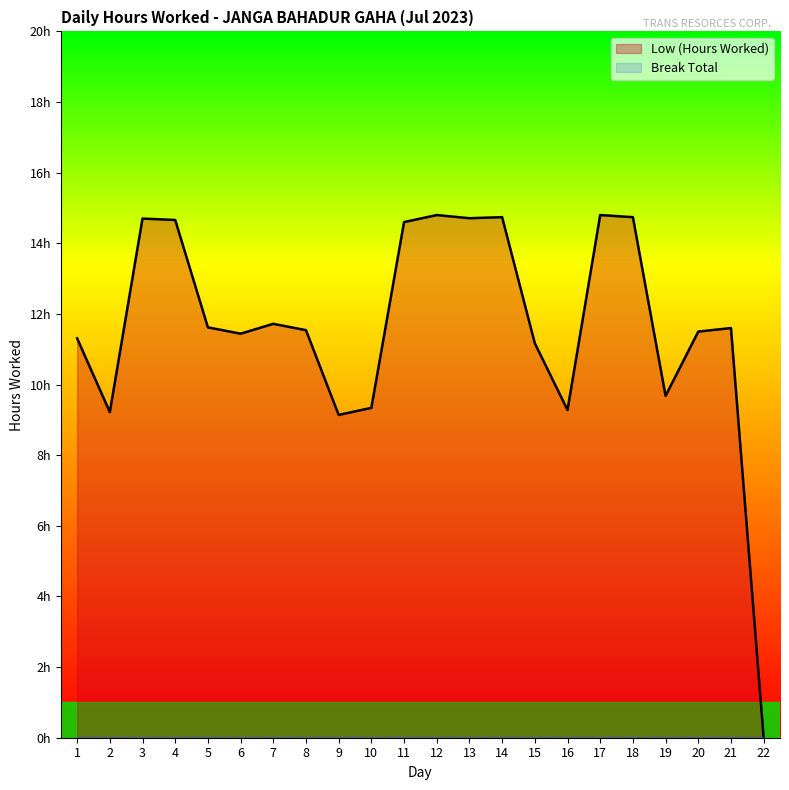

List the labels in order of Low (Hours Worked) value, largest first.

12, 17, 14, 18, 13, 3, 4, 11, 7, 5, 21, 8, 20, 6, 1, 15, 19, 10, 16, 2, 9, 22